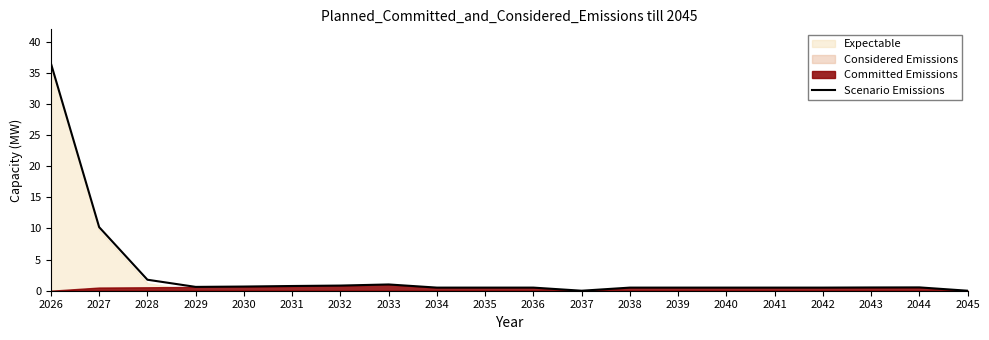

Between 2043 and 2040, which is larger?

2043